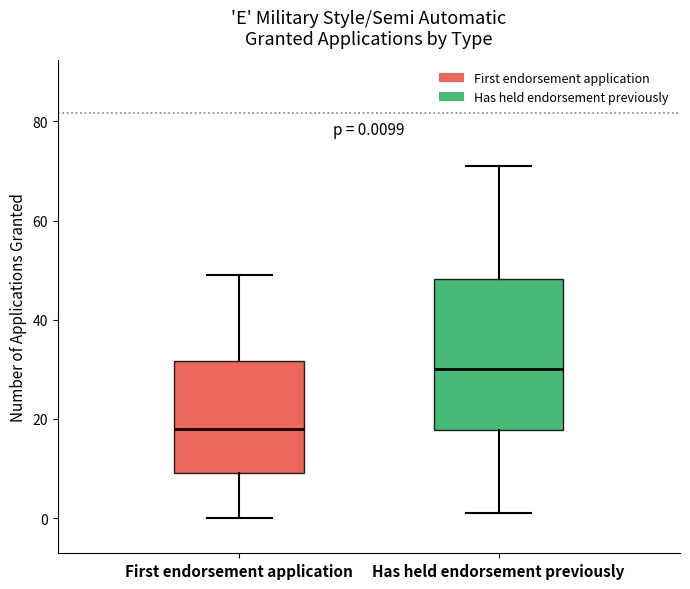

Which box is the tallest, from its lower edge to its upper edge?

Has held endorsement previously